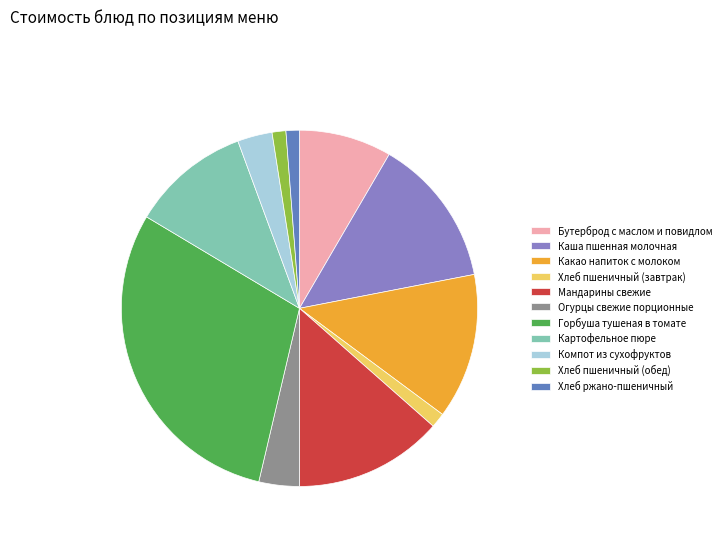

Which slice is the largest?

Горбуша тушеная в томате